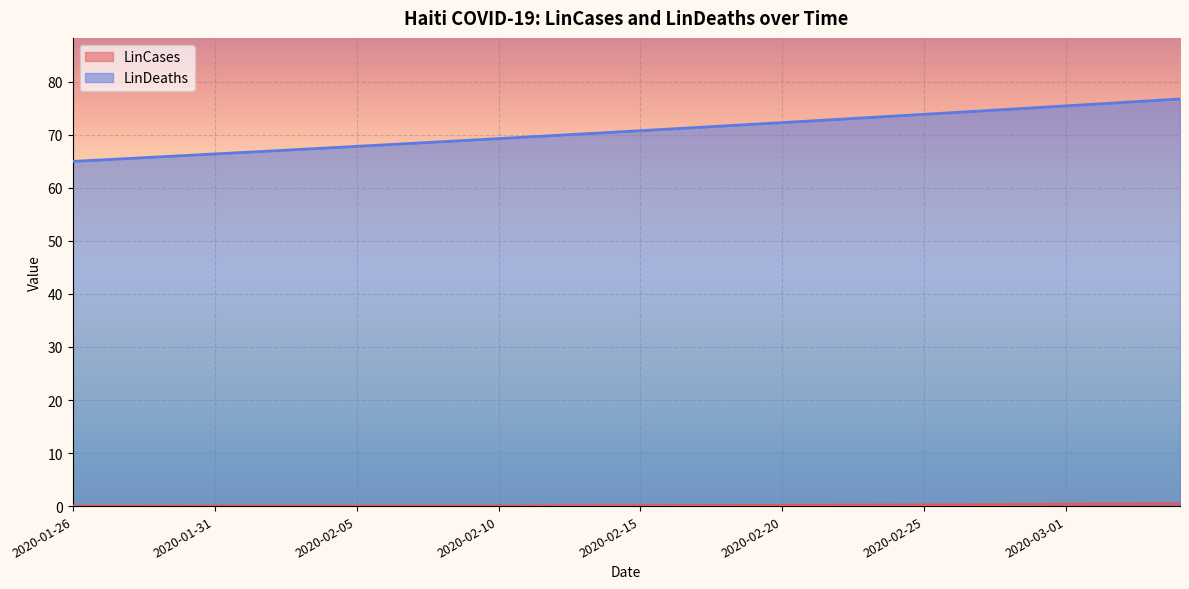

Does the chart display data point markers on the line(s)?

No